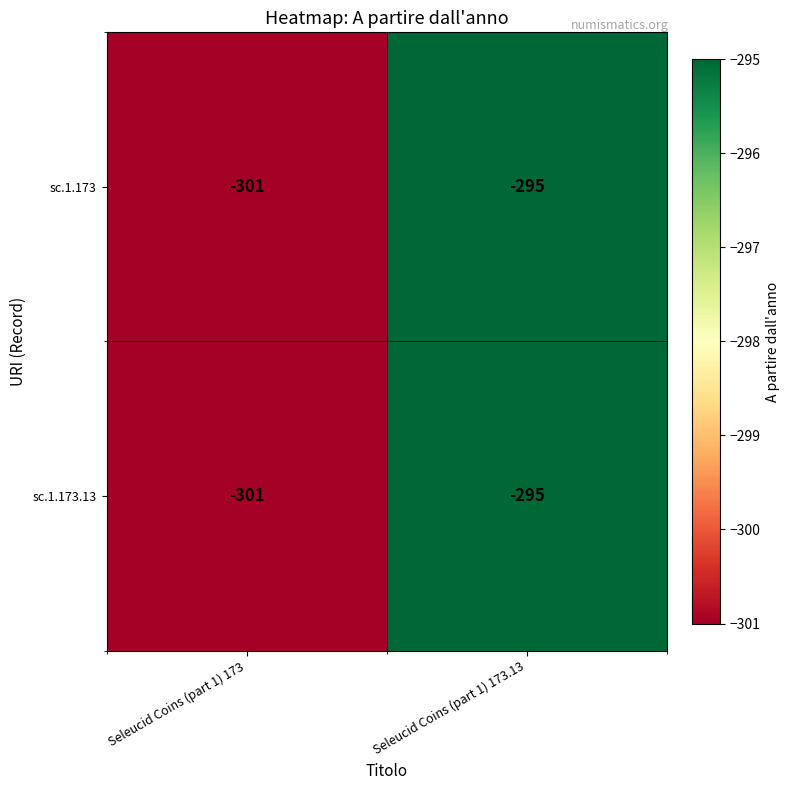

Rank the categories by sc.1.173.13 value from highest to lowest.

Seleucid Coins (part 1) 173.13, Seleucid Coins (part 1) 173